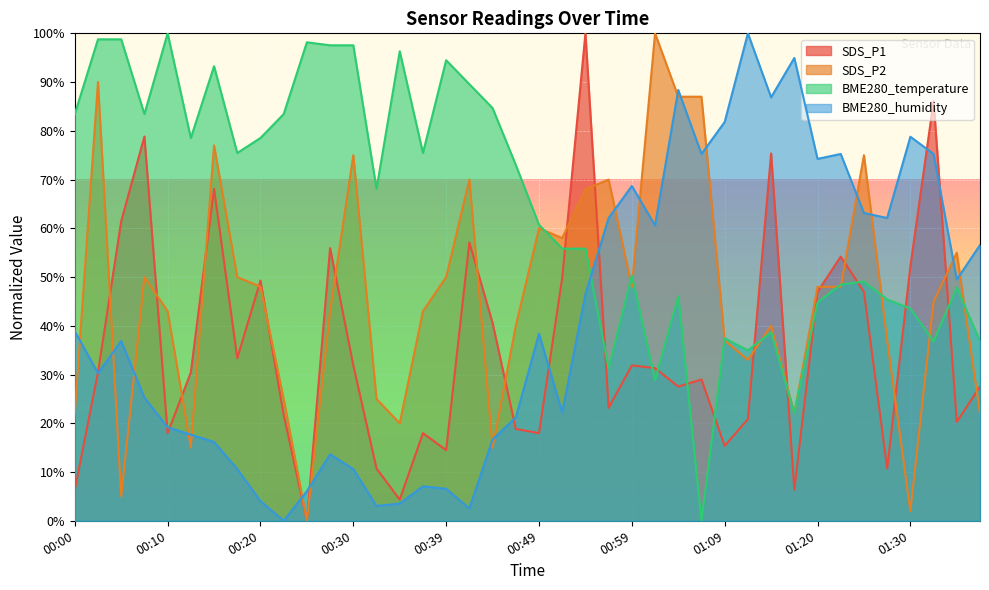

The SDS_P2 series shows 70.0 at 00:57. True or false?

True